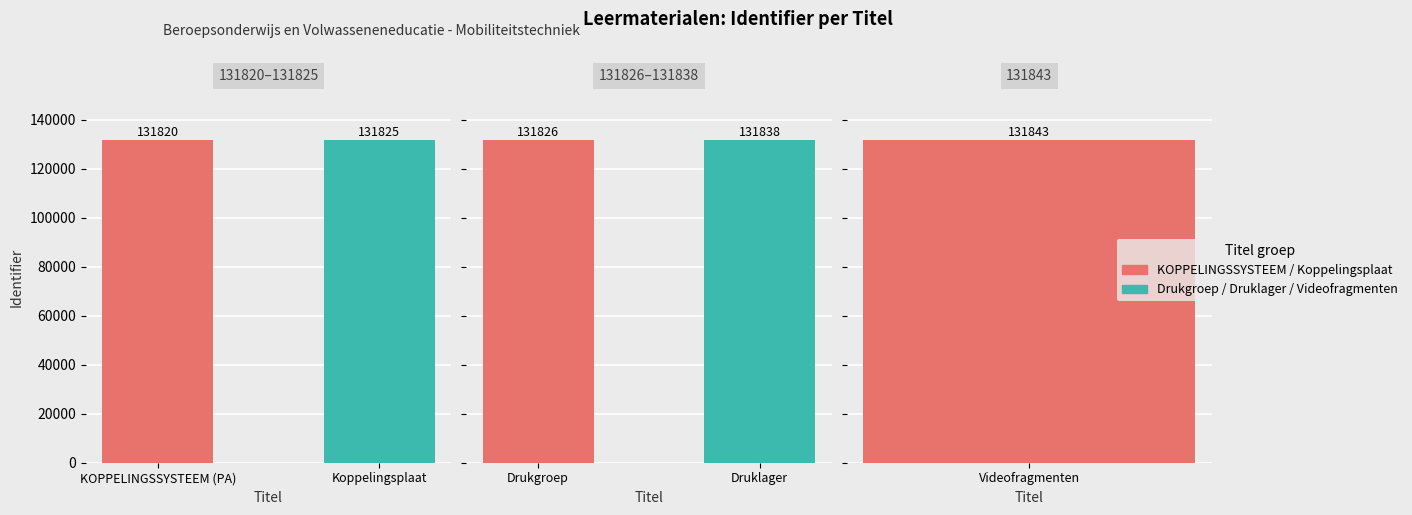

What is the ratio of the value at Drukgroep to the value at Druklager?

1.0